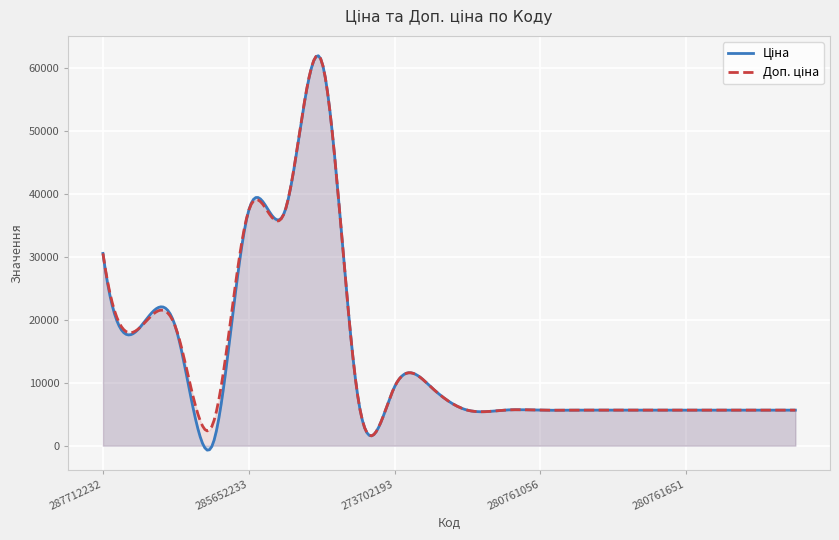

Which has a higher value, 273702193 or 280761054?

273702193